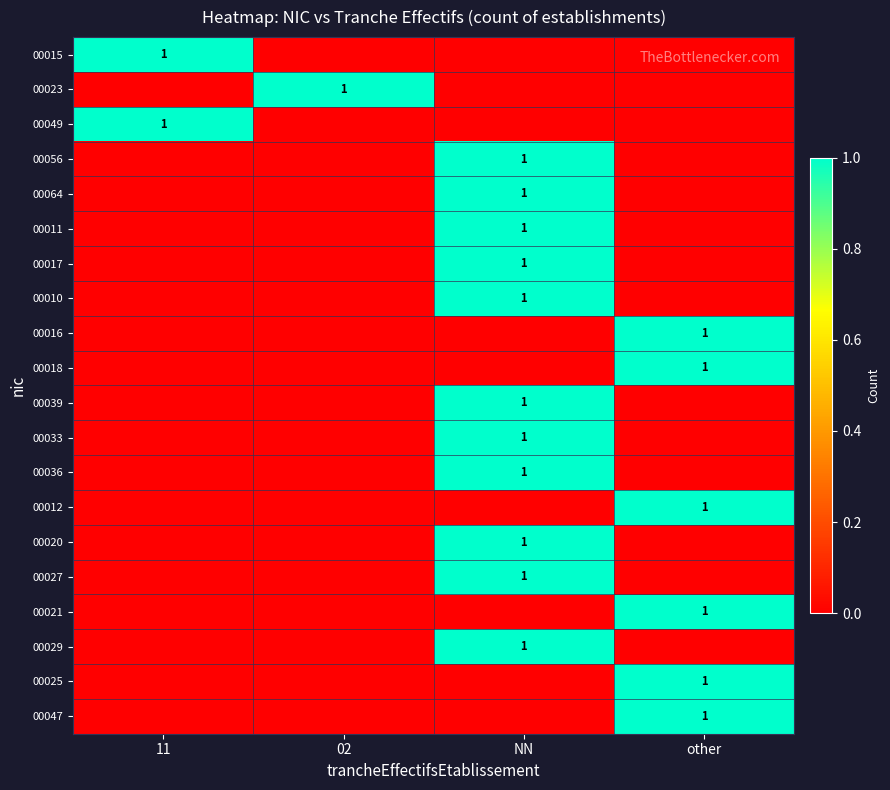

The value of 00027 at NN is 1. True or false?

True